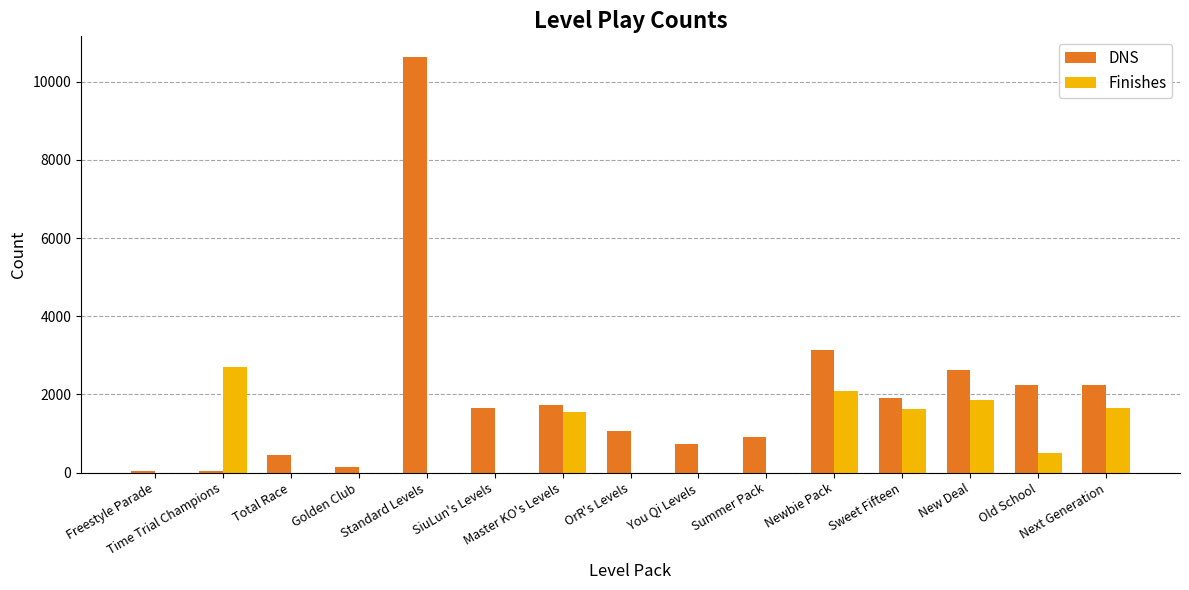

What is the maximum value shown in the chart?

10626